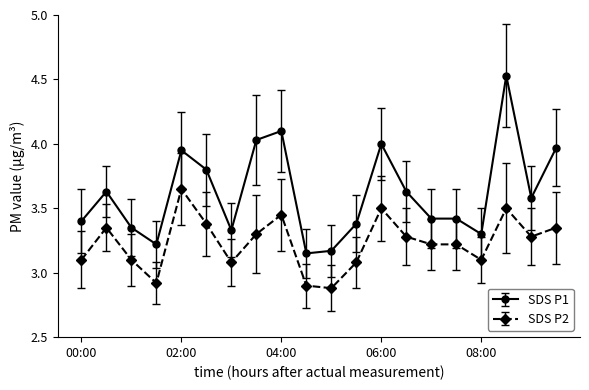

What is the difference between the maximum and second lowest values in the SDS P1 series?

1.4